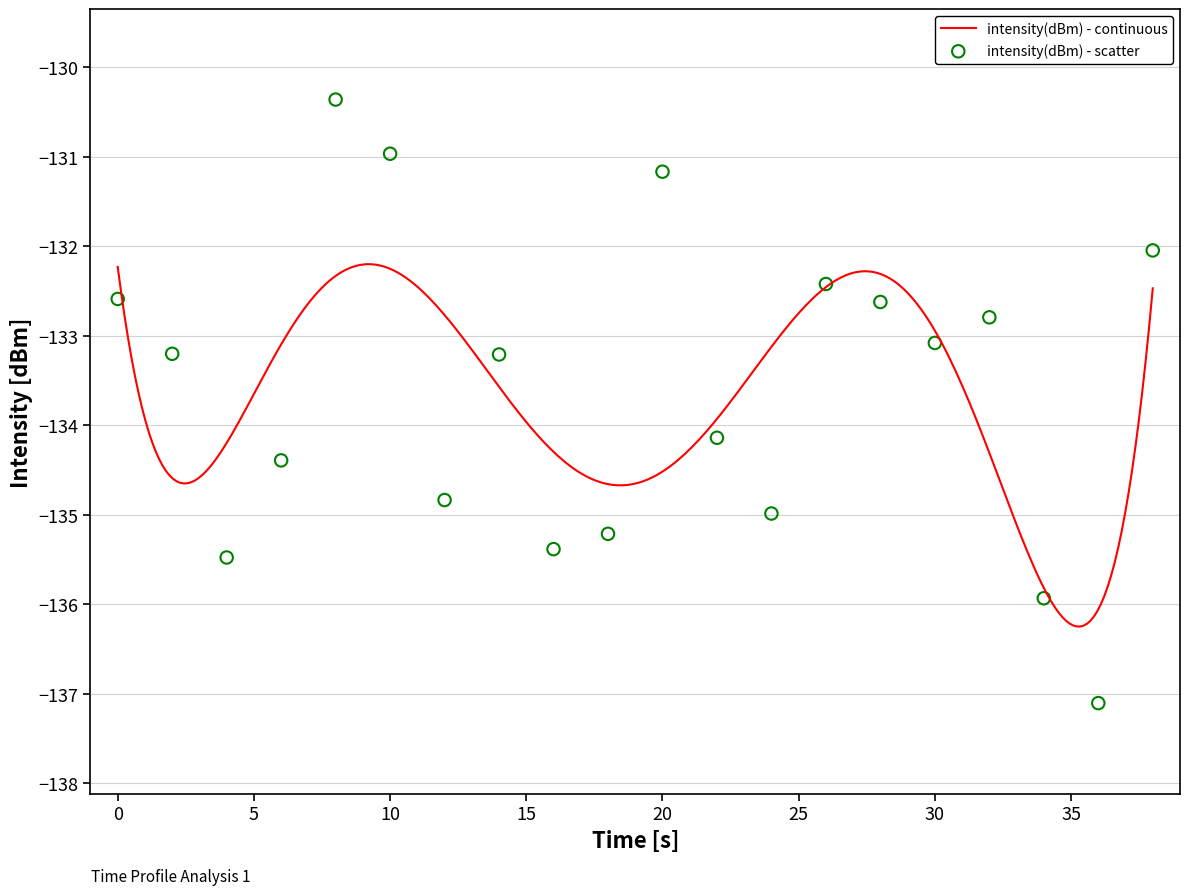

What is the minimum value for intensity(dBm) - continuous?

-136.2